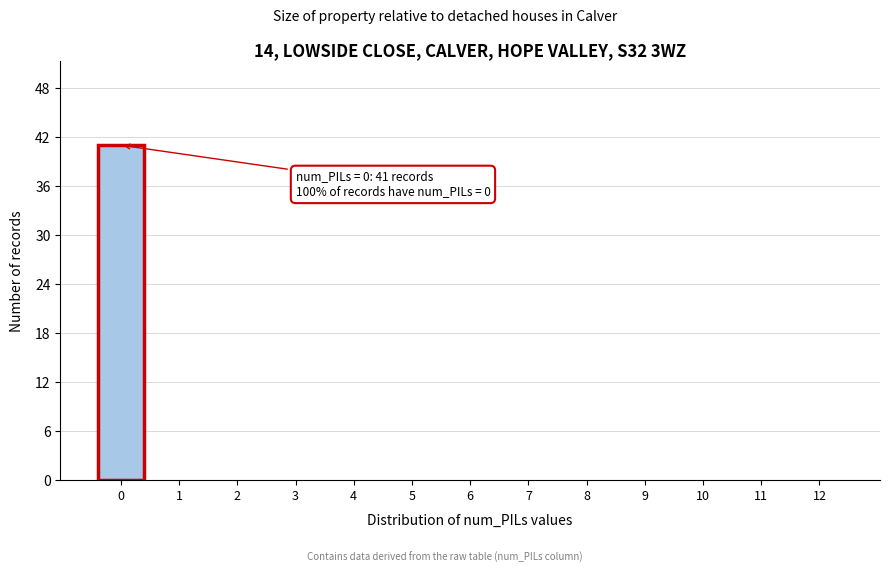

Reading left to right, what are all the values shown in this chart?

0=41	1=0	2=0	3=0	4=0	5=0	6=0	7=0	8=0	9=0	10=0	11=0	12=0